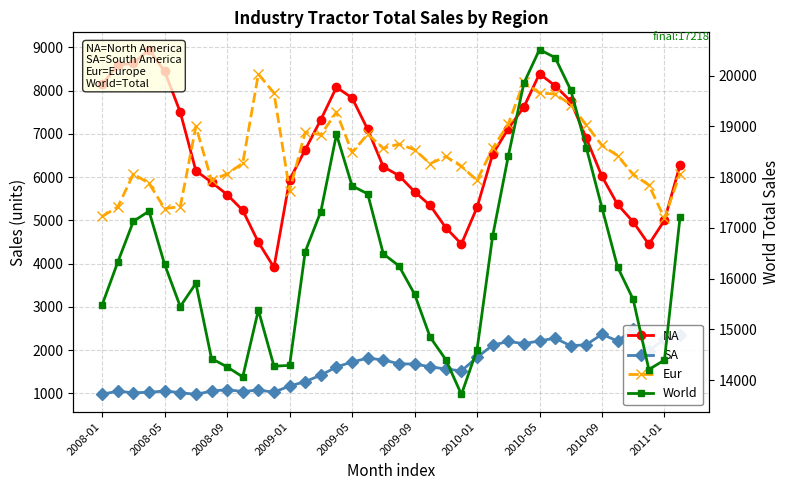

Read the SA value at 2008-05.

1050.6